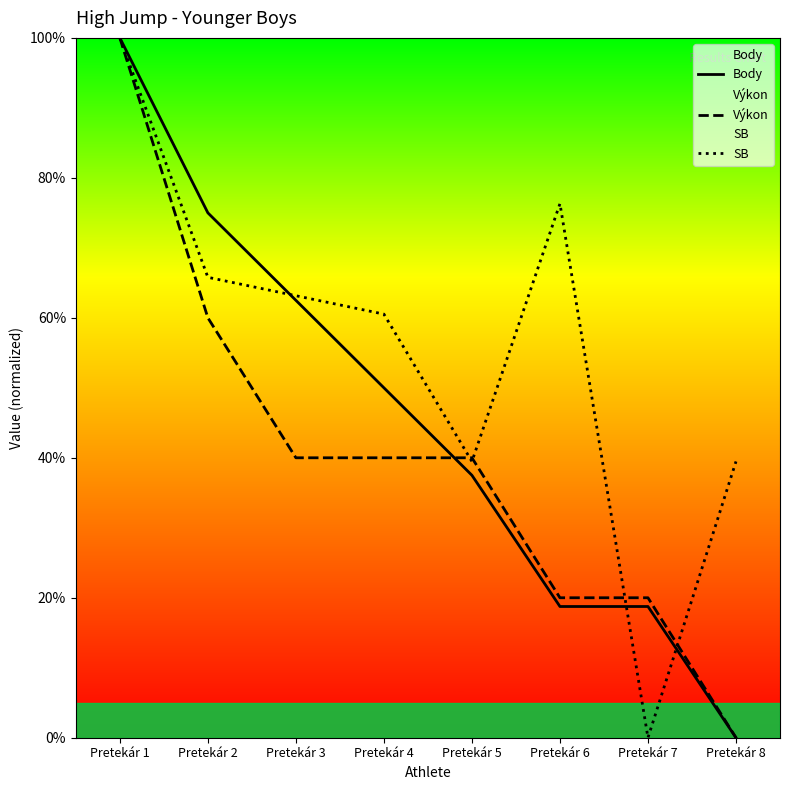

What is the sum of all Výkon values?

320.0